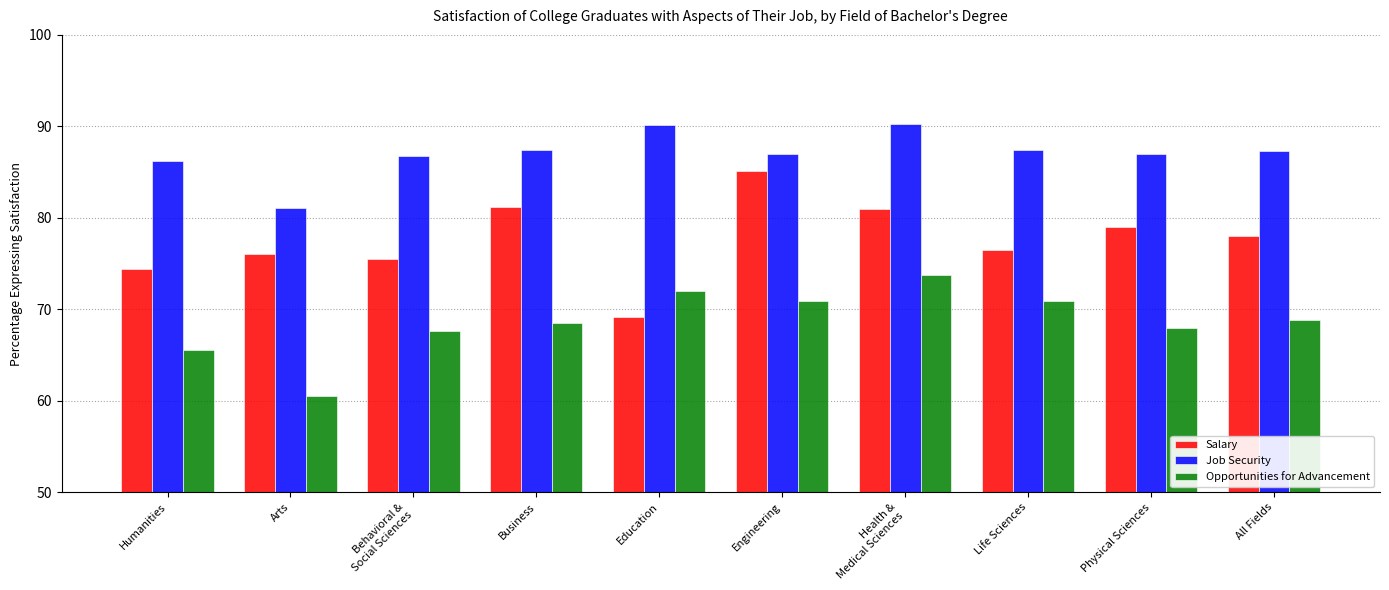

What is the sum of all Opportunities for Advancement values?

686.9